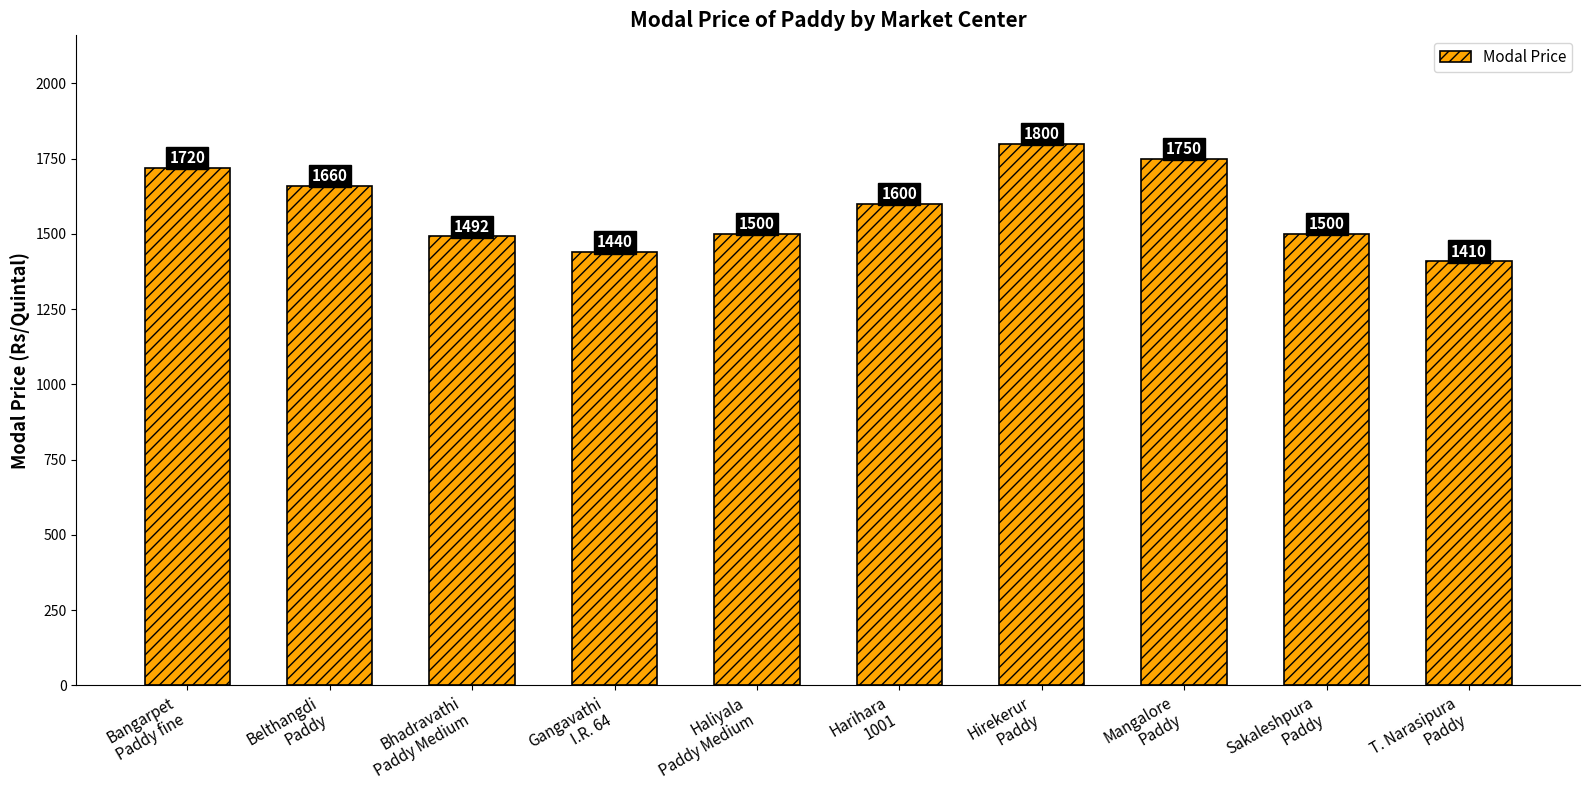

What is the sum of the values at Bangarpet
Paddy fine and Sakaleshpura
Paddy?

3220